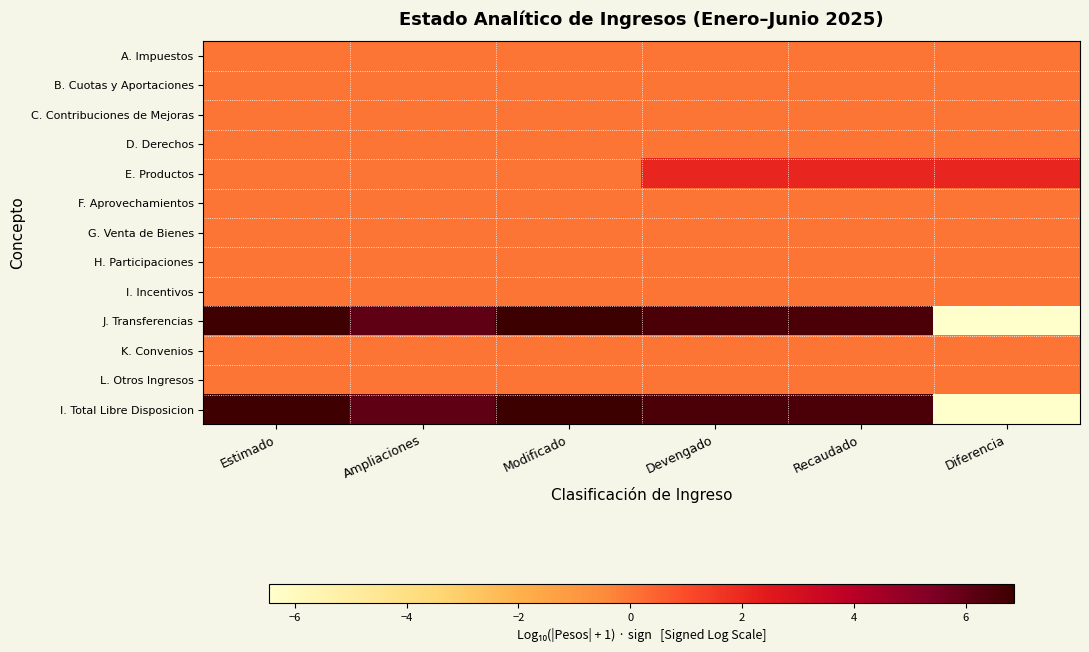

Reading left to right, list all the values displayed in this chart.

A. Impuestos: Estimado=0.0	Ampliaciones=0.0	Modificado=0.0	Devengado=0.0	Recaudado=0.0	Diferencia=0.0
B. Cuotas y Aportaciones: Estimado=0.0	Ampliaciones=0.0	Modificado=0.0	Devengado=0.0	Recaudado=0.0	Diferencia=0.0
C. Contribuciones de Mejoras: Estimado=0.0	Ampliaciones=0.0	Modificado=0.0	Devengado=0.0	Recaudado=0.0	Diferencia=0.0
D. Derechos: Estimado=0.0	Ampliaciones=0.0	Modificado=0.0	Devengado=0.0	Recaudado=0.0	Diferencia=0.0
E. Productos: Estimado=0.0	Ampliaciones=0.0	Modificado=0.0	Devengado=2.1	Recaudado=2.1	Diferencia=2.1
F. Aprovechamientos: Estimado=0.0	Ampliaciones=0.0	Modificado=0.0	Devengado=0.0	Recaudado=0.0	Diferencia=0.0
G. Venta de Bienes: Estimado=0.0	Ampliaciones=0.0	Modificado=0.0	Devengado=0.0	Recaudado=0.0	Diferencia=0.0
H. Participaciones: Estimado=0.0	Ampliaciones=0.0	Modificado=0.0	Devengado=0.0	Recaudado=0.0	Diferencia=0.0
I. Incentivos: Estimado=0.0	Ampliaciones=0.0	Modificado=0.0	Devengado=0.0	Recaudado=0.0	Diferencia=0.0
J. Transferencias: Estimado=6.8	Ampliaciones=6.1	Modificado=6.9	Devengado=6.5	Recaudado=6.5	Diferencia=-6.5
K. Convenios: Estimado=0.0	Ampliaciones=0.0	Modificado=0.0	Devengado=0.0	Recaudado=0.0	Diferencia=0.0
L. Otros Ingresos: Estimado=0.0	Ampliaciones=0.0	Modificado=0.0	Devengado=0.0	Recaudado=0.0	Diferencia=0.0
I. Total Libre Disposicion: Estimado=6.8	Ampliaciones=6.1	Modificado=6.9	Devengado=6.5	Recaudado=6.5	Diferencia=-6.5